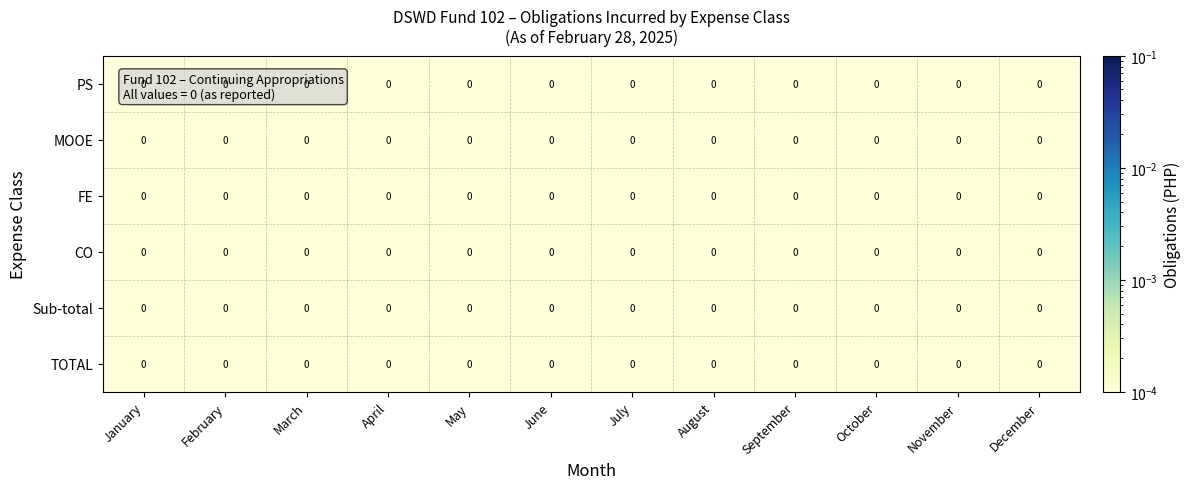

True or false: CO has a value of 0.0 at September.

True